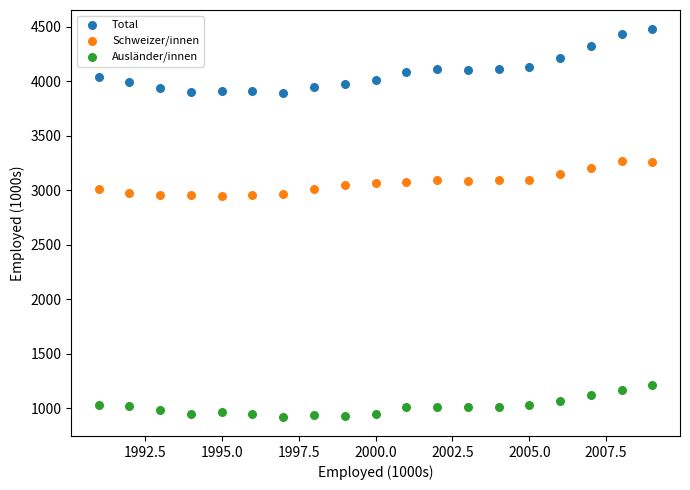

Which series contains the highest Y value?

Total